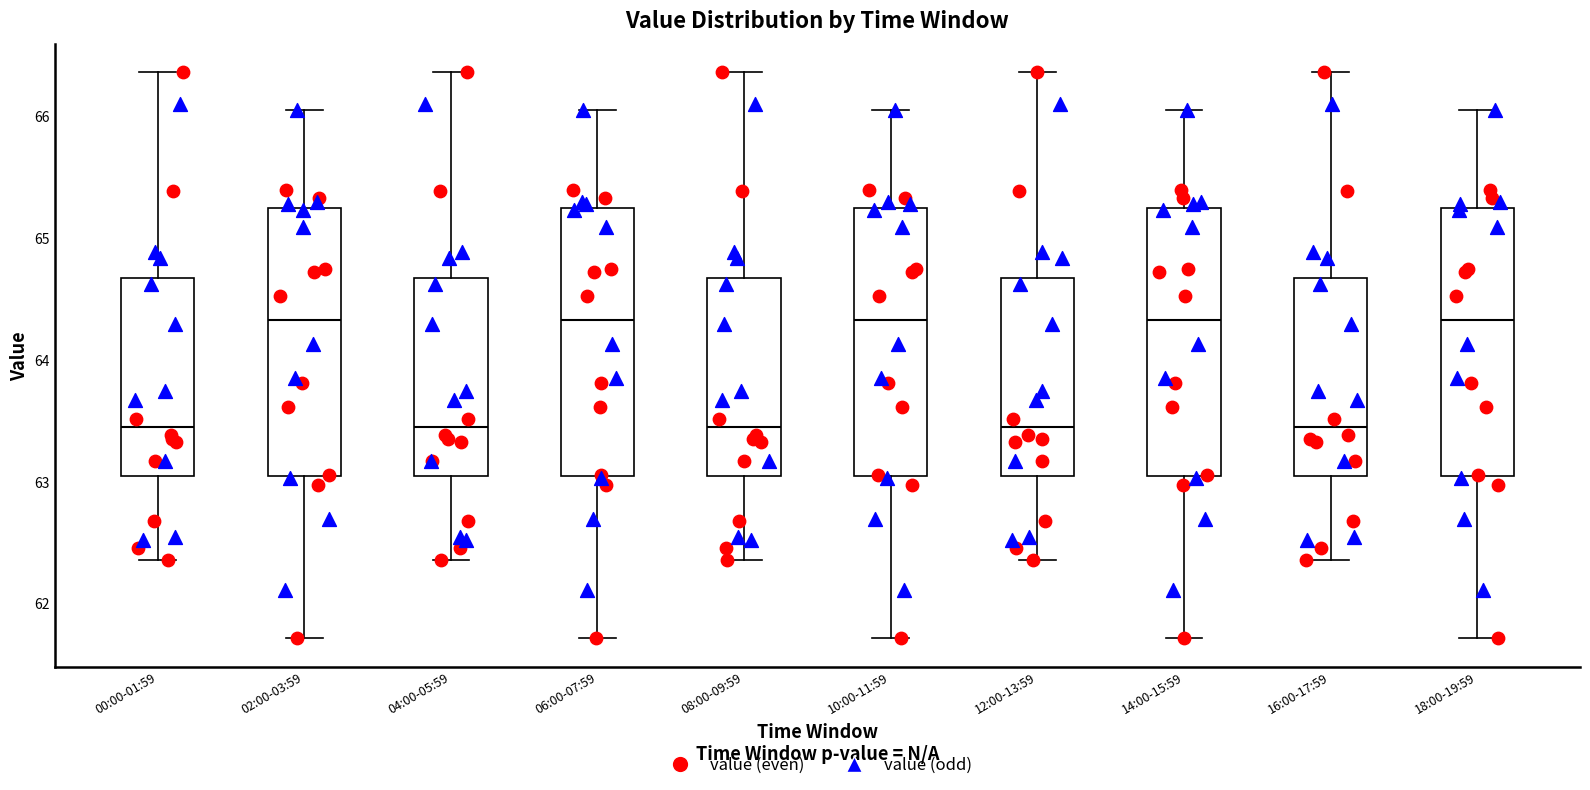

Reading left to right, transcribe this box plot: for each box, give where its median line is, the range the box spans, and where its two whiskers end, as read against the y-axis. The values are not printed on the chart, so give them approximately, as read against the axis.

00:00-01:59: median 63.4, box 63.0 to 64.7, whiskers 62.4 to 66.4
02:00-03:59: median 64.3, box 63.0 to 65.2, whiskers 61.7 to 66.1
04:00-05:59: median 63.4, box 63.0 to 64.7, whiskers 62.4 to 66.4
06:00-07:59: median 64.3, box 63.0 to 65.2, whiskers 61.7 to 66.1
08:00-09:59: median 63.4, box 63.0 to 64.7, whiskers 62.4 to 66.4
10:00-11:59: median 64.3, box 63.0 to 65.2, whiskers 61.7 to 66.1
12:00-13:59: median 63.4, box 63.0 to 64.7, whiskers 62.4 to 66.4
14:00-15:59: median 64.3, box 63.0 to 65.2, whiskers 61.7 to 66.1
16:00-17:59: median 63.4, box 63.0 to 64.7, whiskers 62.4 to 66.4
18:00-19:59: median 64.3, box 63.0 to 65.2, whiskers 61.7 to 66.1